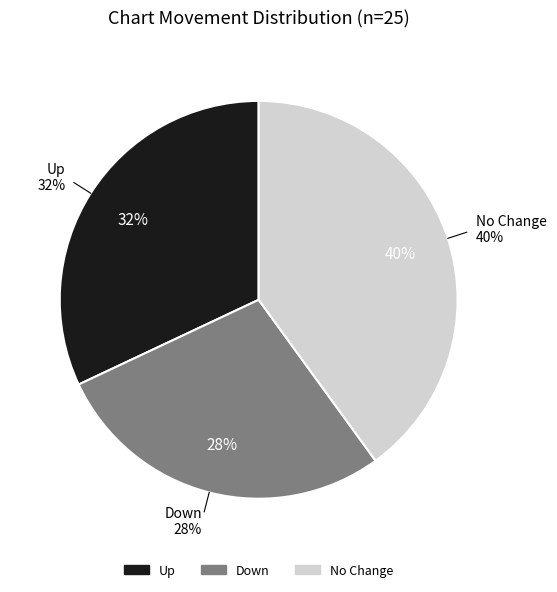

Count the number of slices in the pie.

3